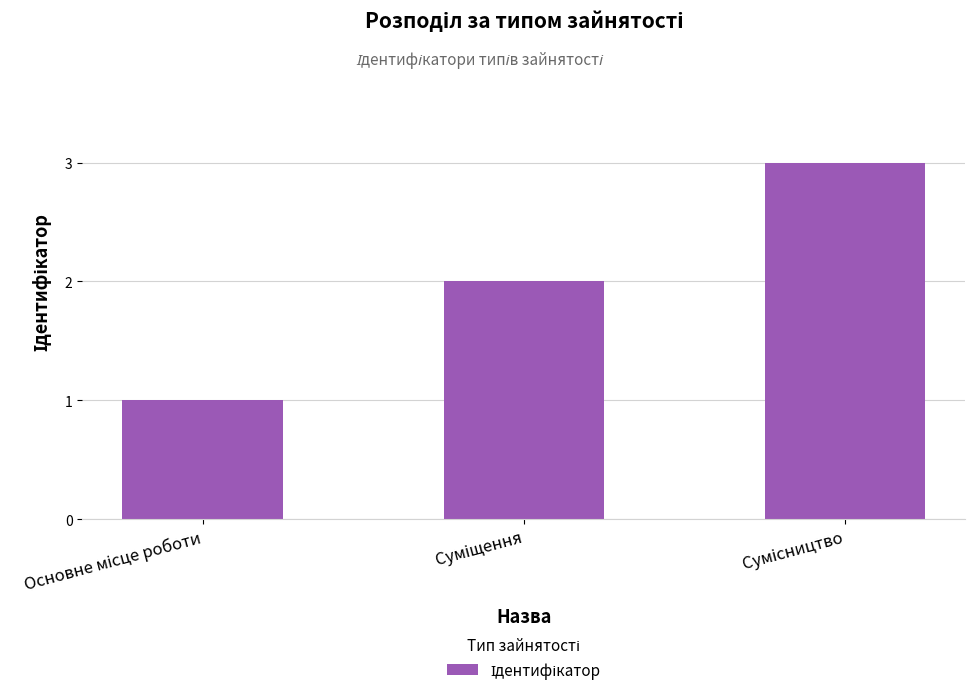

What is the sum of all values?

6